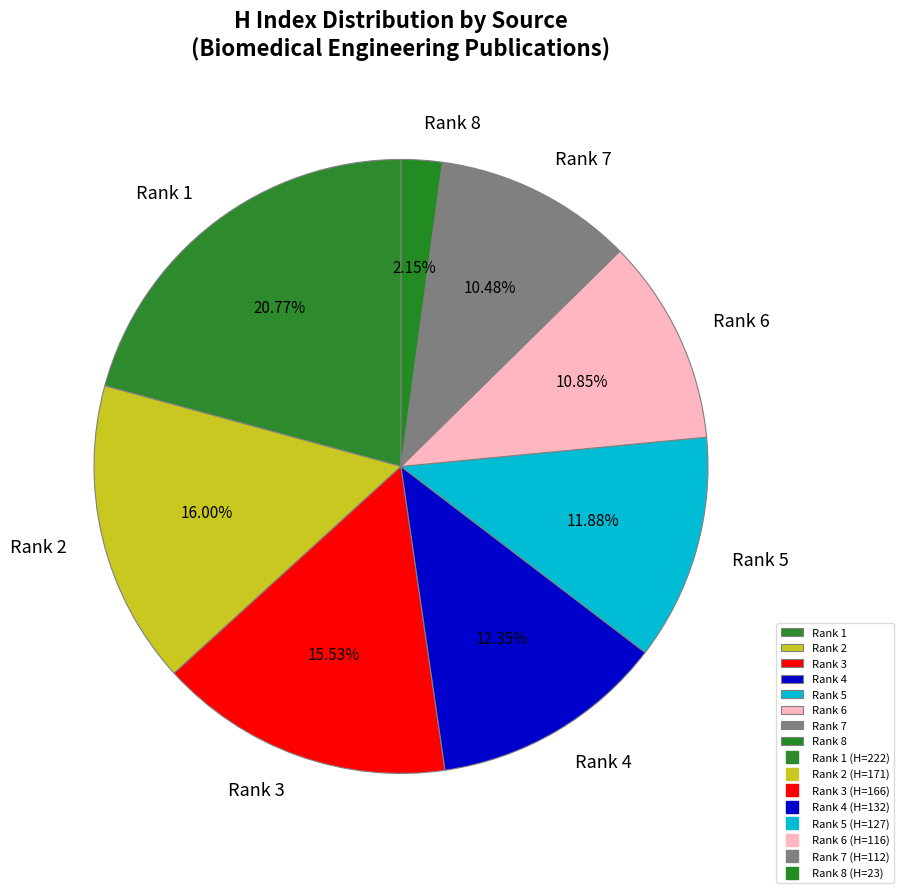

Which has a higher value, Rank 8 or Rank 1?

Rank 1